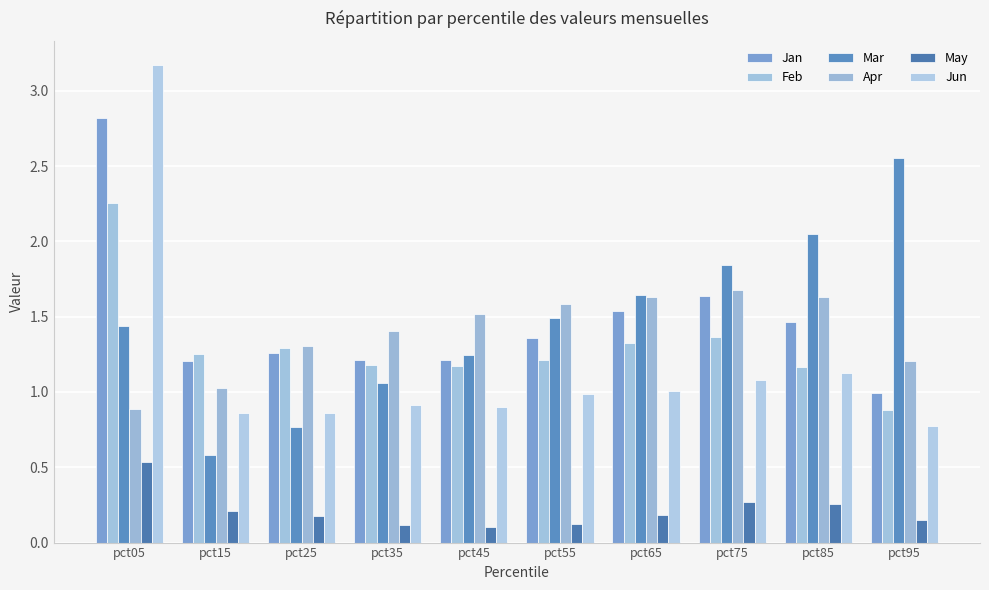

Is the value of May at pct15 greater than the value of Apr at pct65?

No